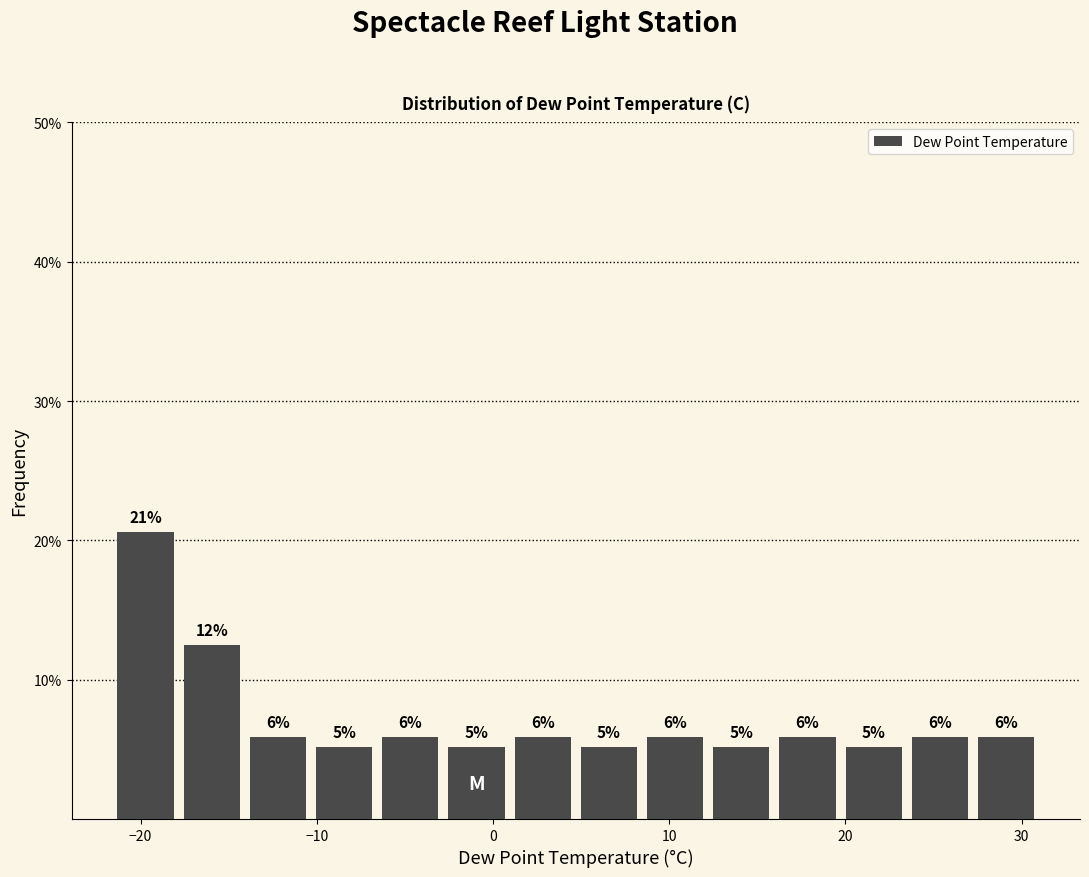

Read against the x-axis, roughly where is the centre of the tallest bar?

-20